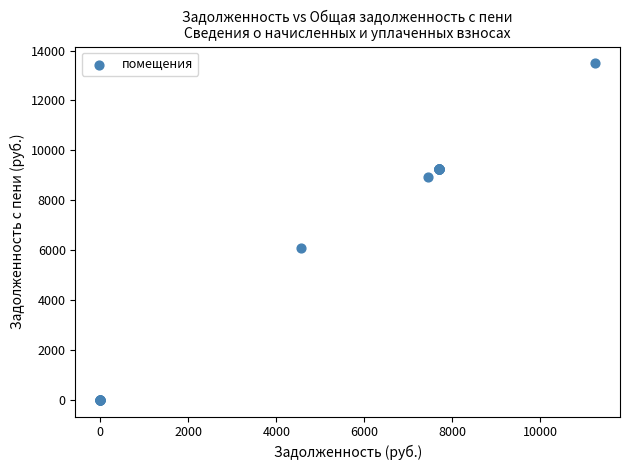

What Y value in the scatter plot is closest to 6741?

6084.9